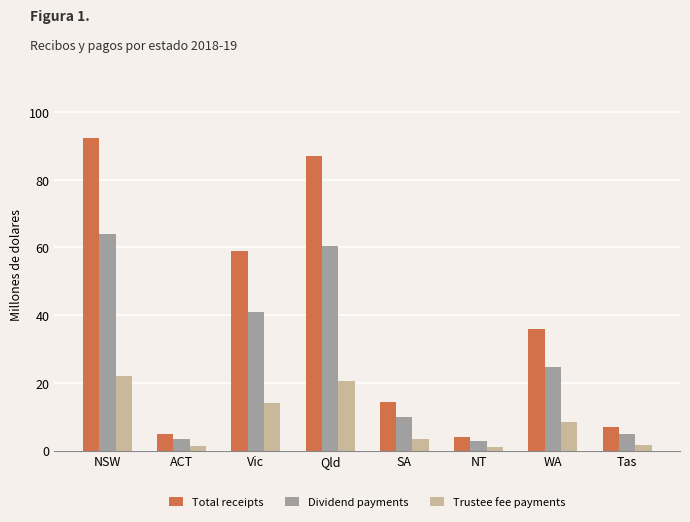

What is the difference between the maximum and second lowest values in the Total receipts series?

87.2